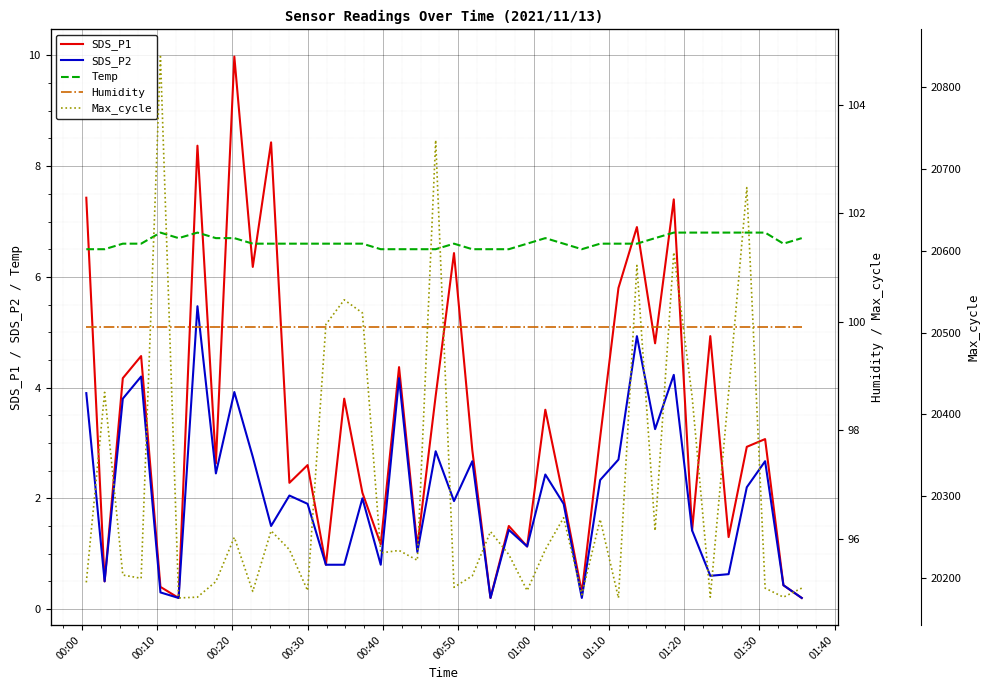

How many values in the SDS_P1 series are below 2?

14